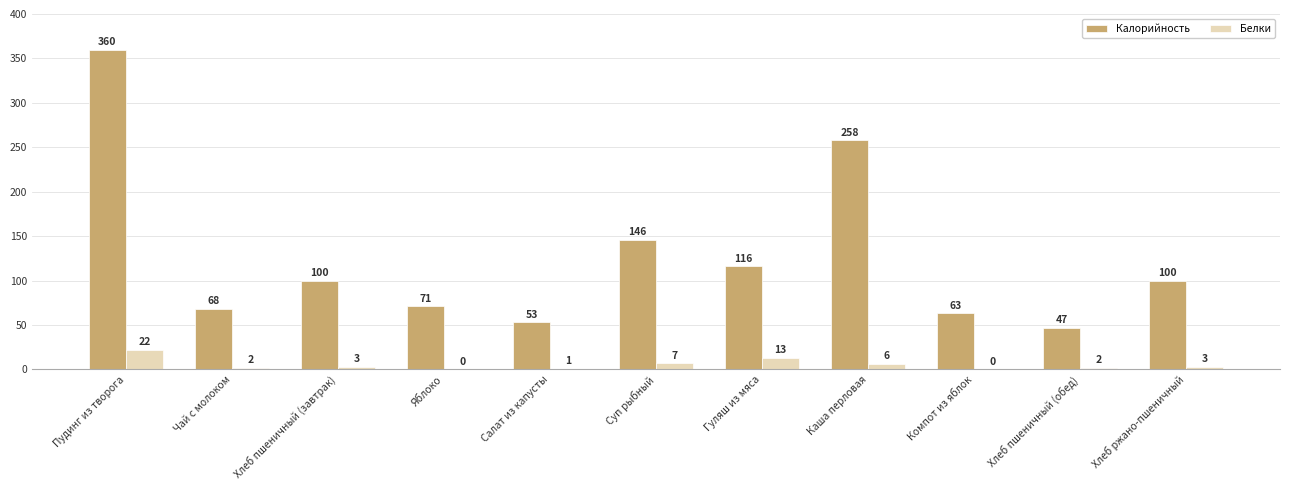

Read the Калорийность value at Хлеб ржано-пшеничный.

100